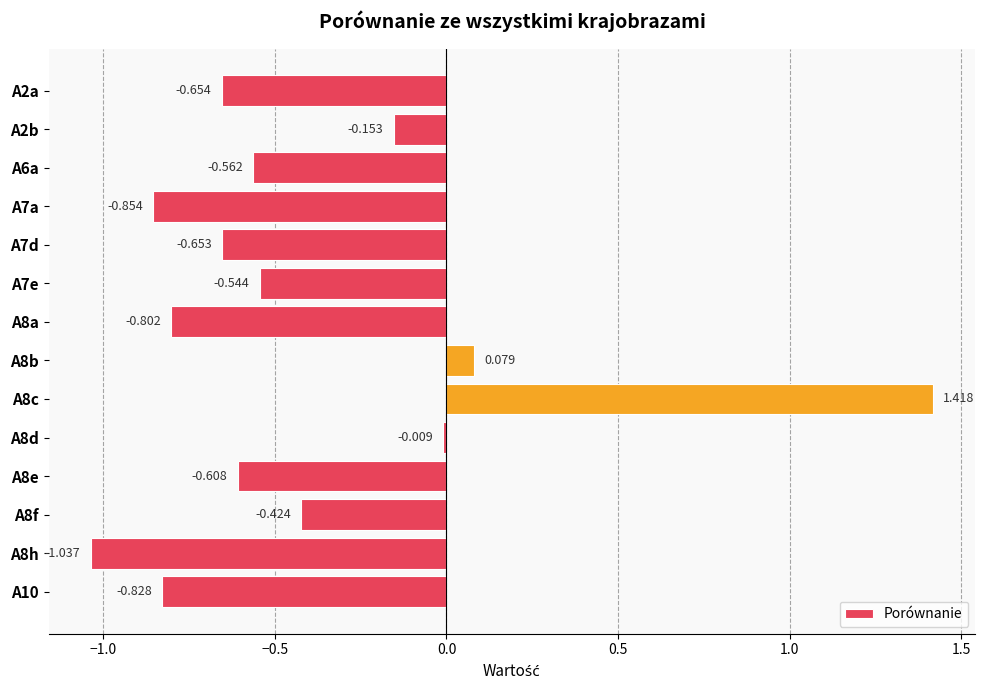

Rank the categories by value from highest to lowest.

A8c, A8b, A8d, A2b, A8f, A7e, A6a, A8e, A7d, A2a, A8a, A10, A7a, A8h